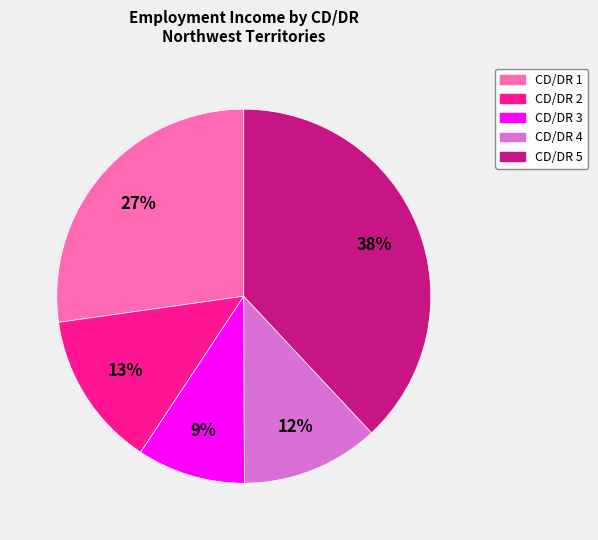

Which has a higher value, CD/DR 5 or CD/DR 1?

CD/DR 5